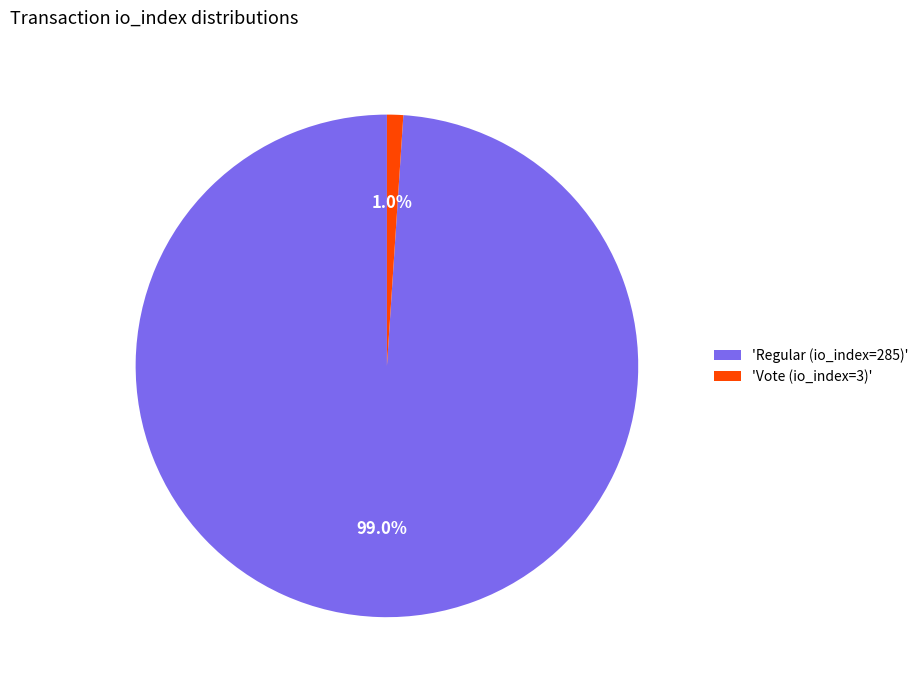

What is the majority slice?

'Regular (io_index=285)'